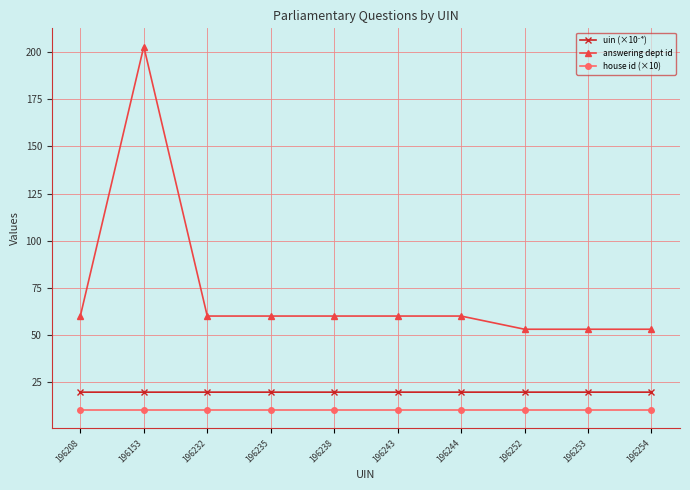

What is the spread (max minus min) of values at 196153?

193.0